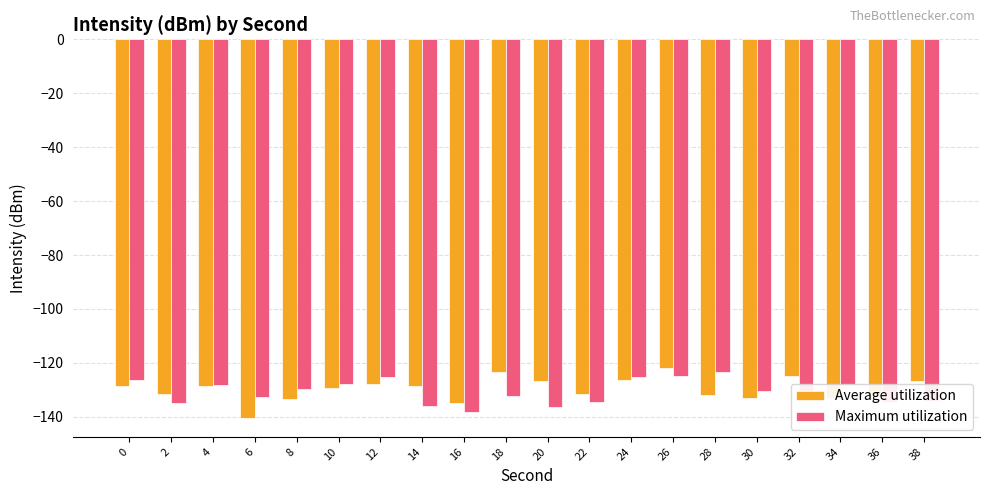

Rank the series at 14 from highest to lowest value.

Average utilization, Maximum utilization